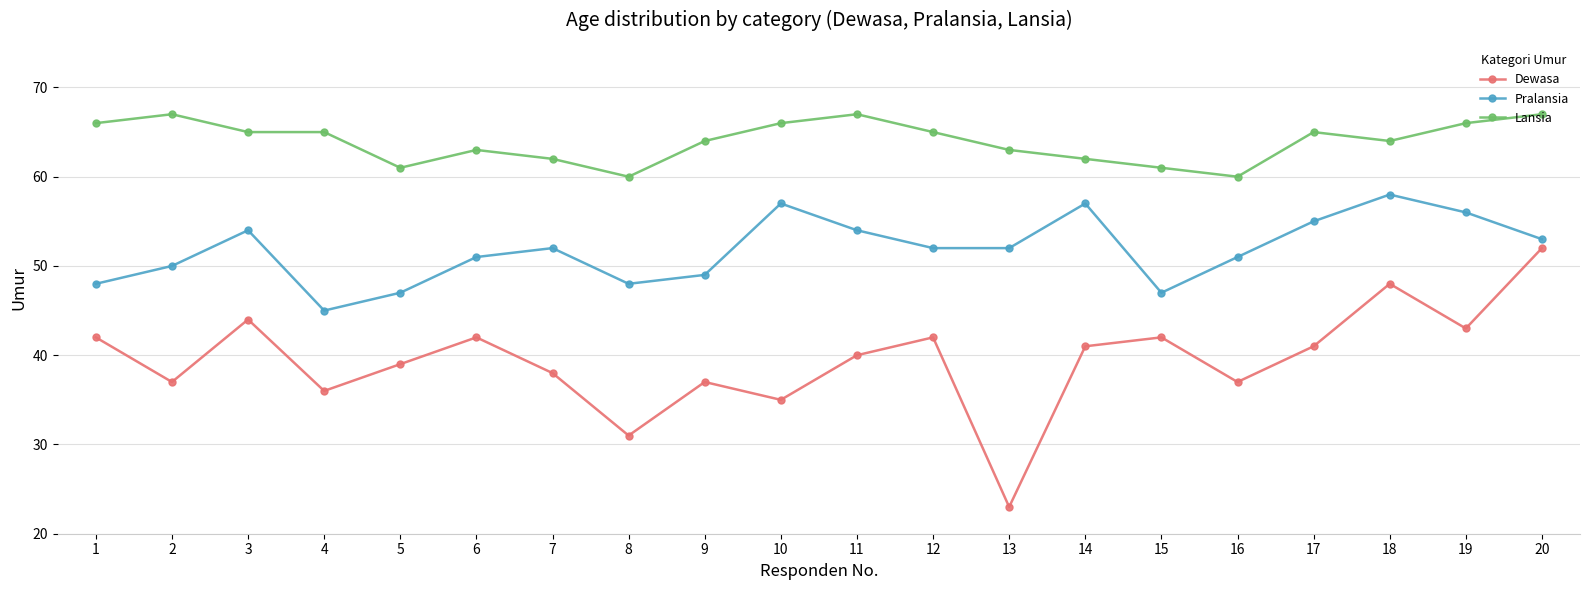

At which category does Pralansia reach its first local valley?

4